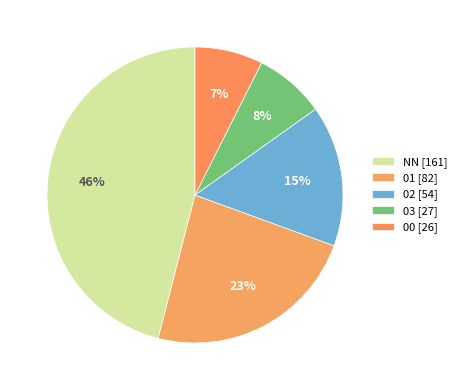

Does any single category account for the majority?

No